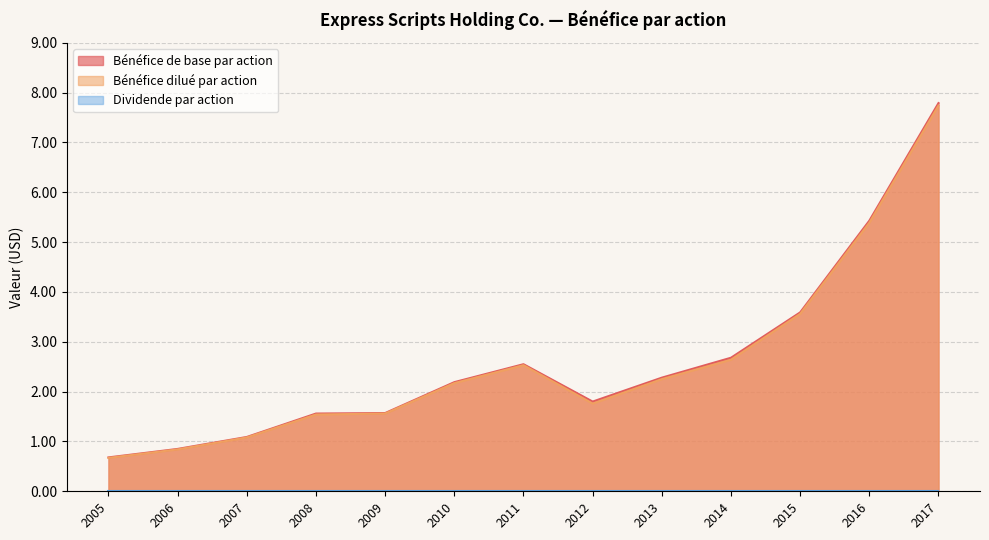

Which series has the largest total across all categories?

Bénéfice de base par action